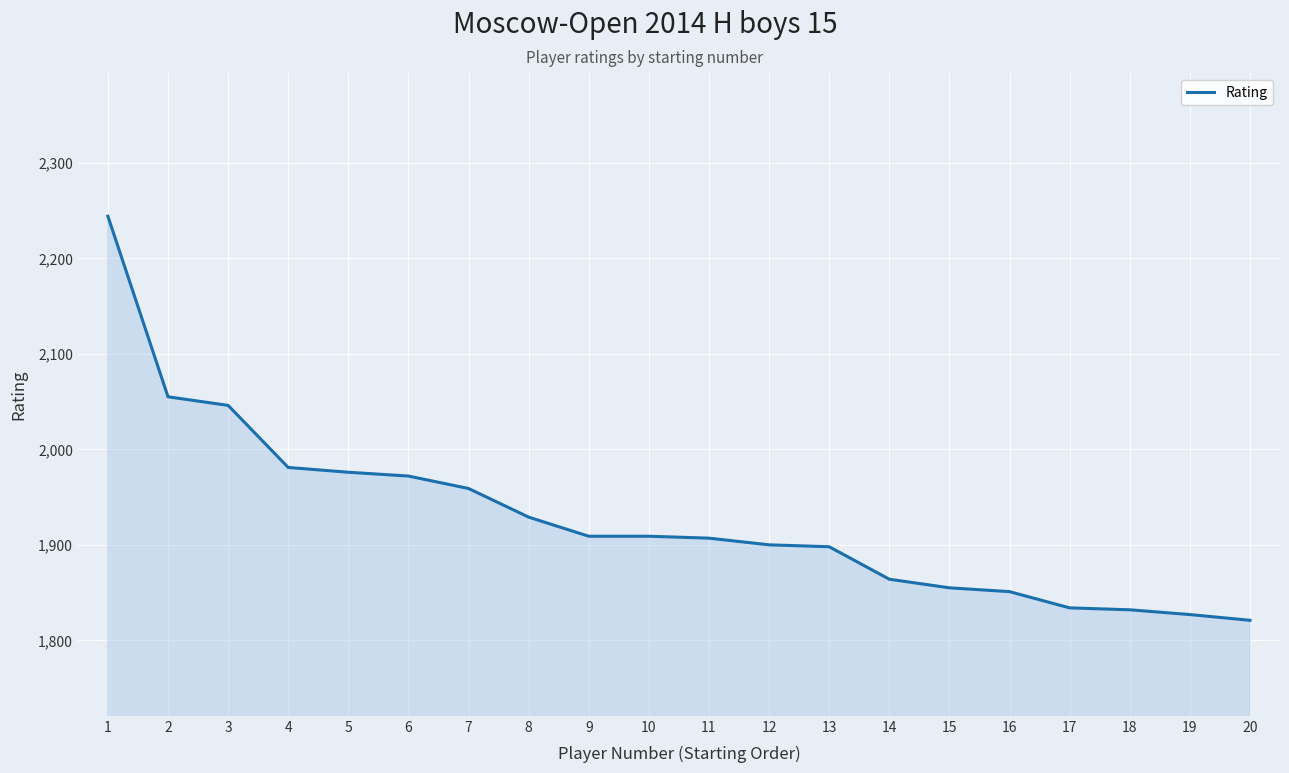

What is the difference between the maximum and minimum values?

423